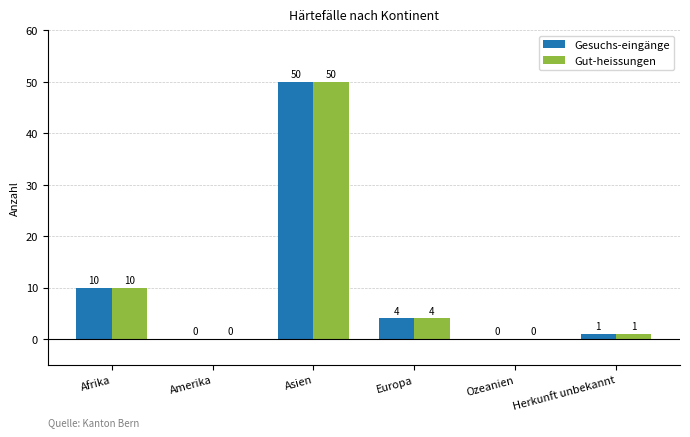

At which category is the sum across all series the highest?

Asien